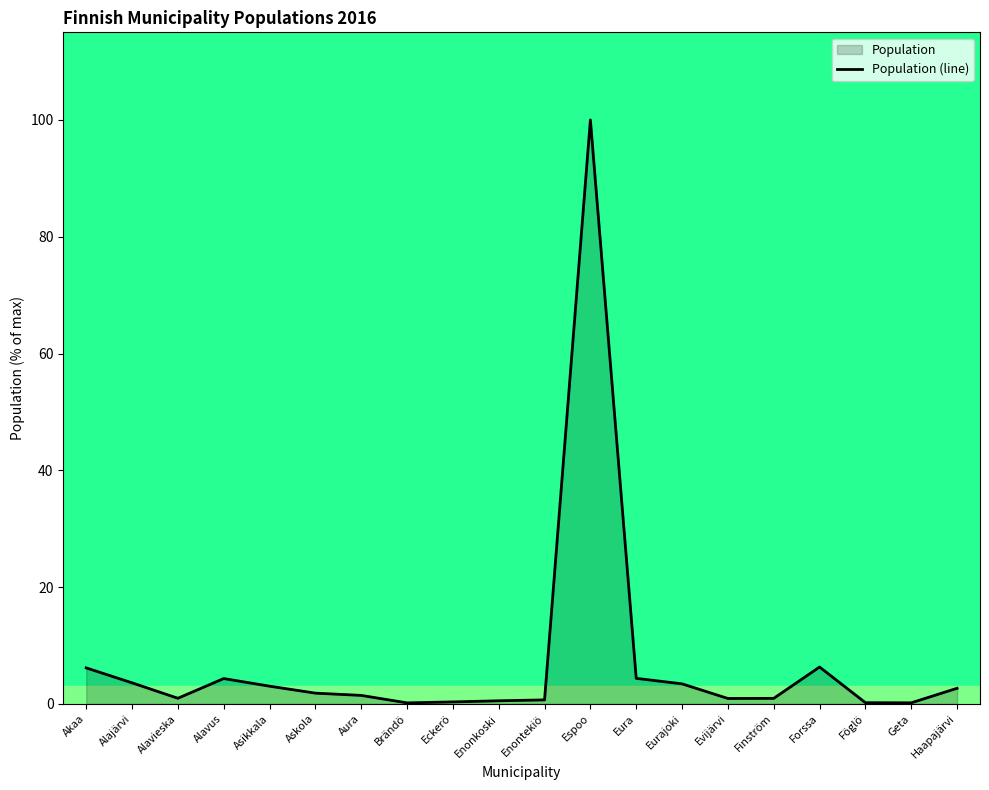

How many lines are shown in the chart?

1